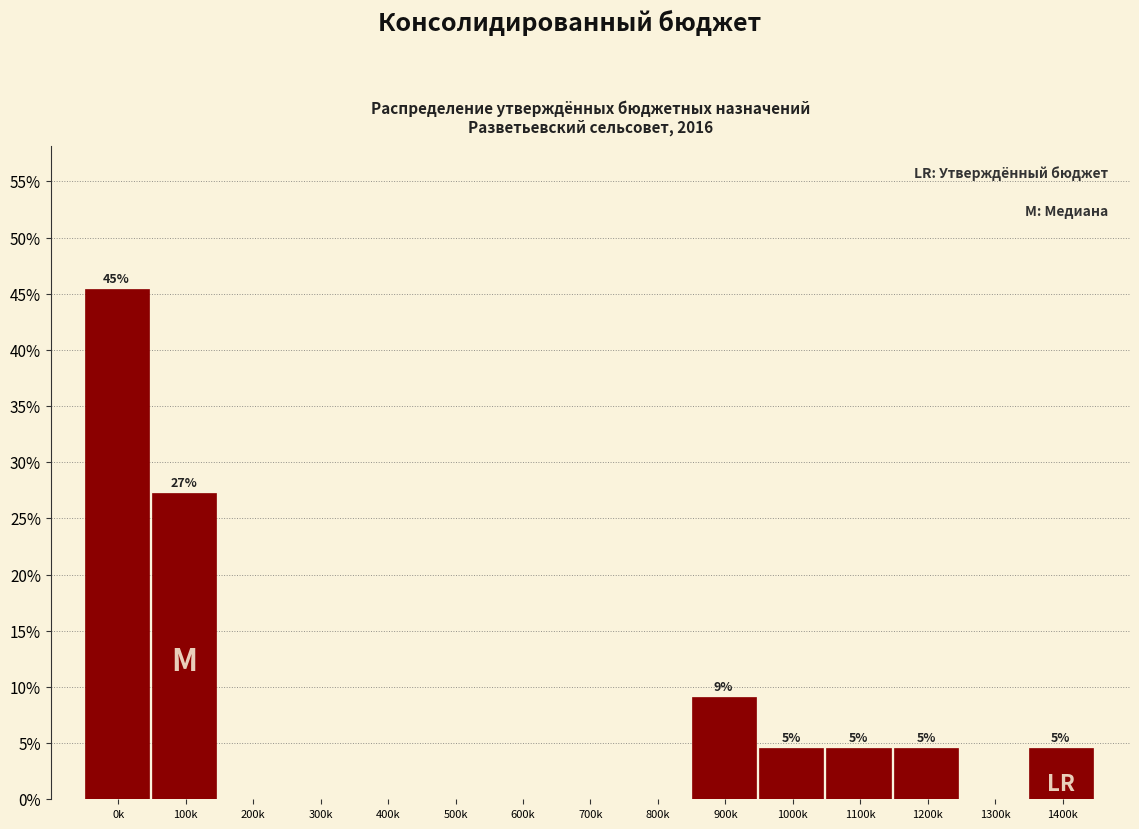

Reading right to left, list all the values displayed in this chart.

1400k=4.5	1300k=0.0	1200k=4.5	1100k=4.5	1000k=4.5	900k=9.1	800k=0.0	700k=0.0	600k=0.0	500k=0.0	400k=0.0	300k=0.0	200k=0.0	100k=27.3	0k=45.5